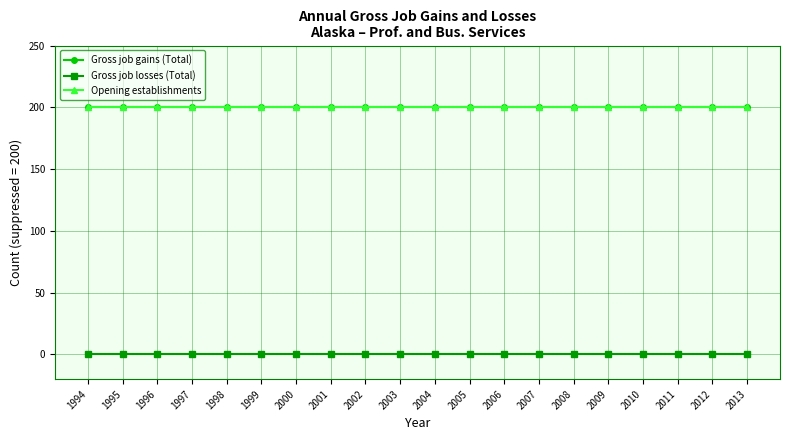

Rank the categories by Gross job gains (Total) value from highest to lowest.

1994, 1995, 1996, 1997, 1998, 1999, 2000, 2001, 2002, 2003, 2004, 2005, 2006, 2007, 2008, 2009, 2010, 2011, 2012, 2013